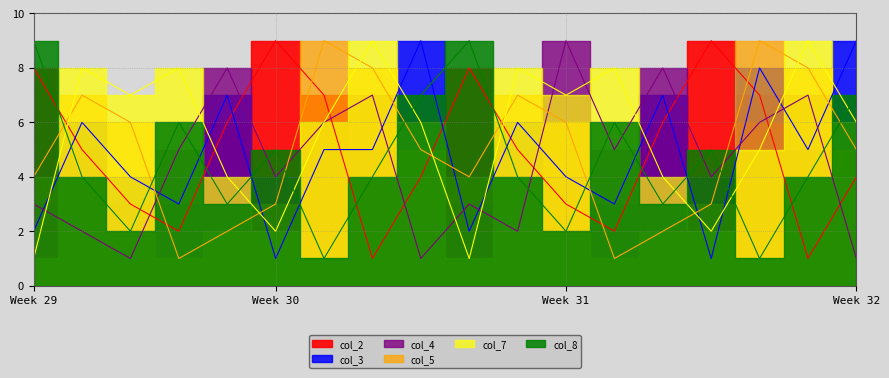

At 3, list the series in order from largest to smallest.

col_3, col_8, col_7, col_5, col_2, col_4